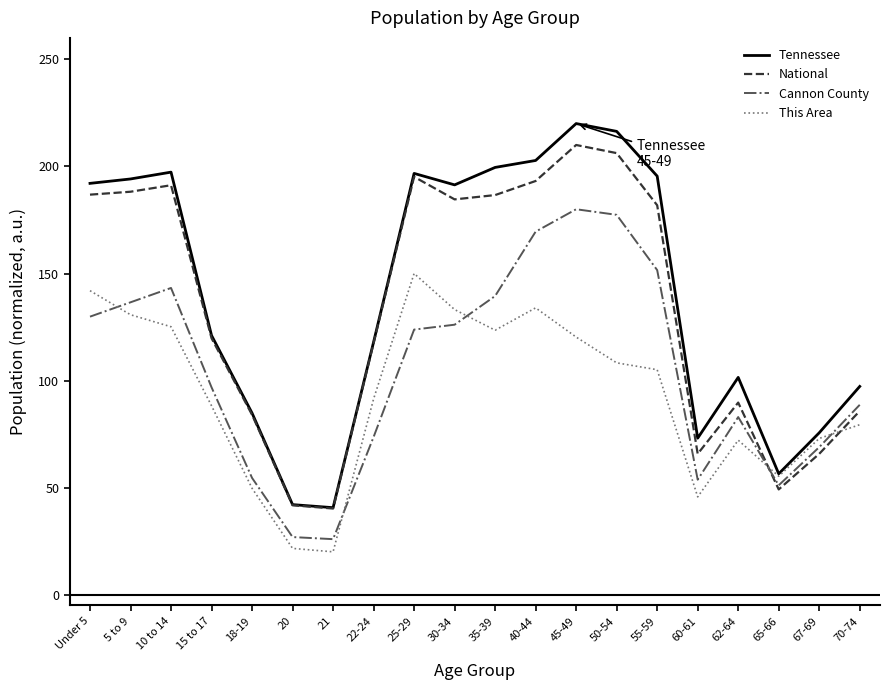

What is the maximum value for Tennessee?

220.0